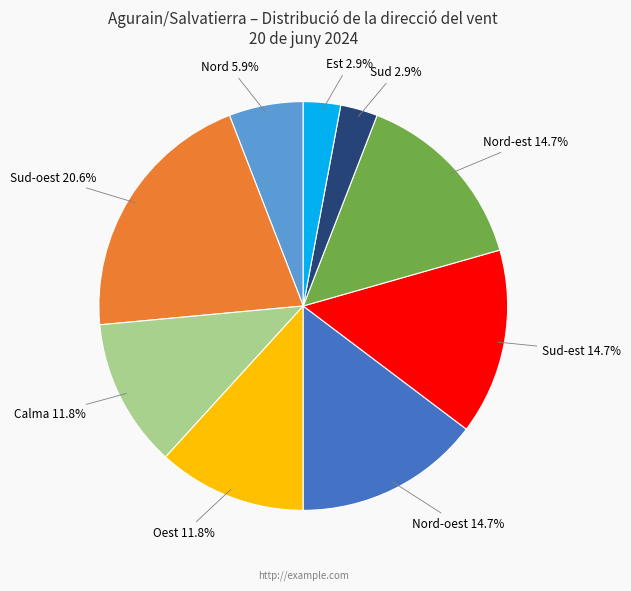

What percentage is the Nord-oest slice, to the nearest percent?

15%